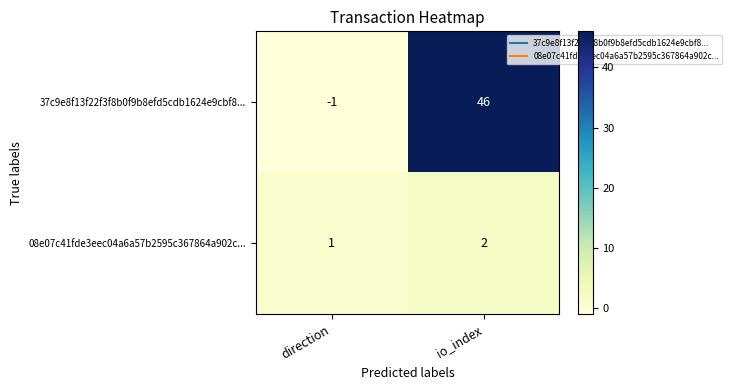

Rank the series by their maximum value, from highest to lowest.

37c9e8f13f22f3f8b0f9b8efd5cdb1624e9cbf8..., 08e07c41fde3eec04a6a57b2595c367864a902c...